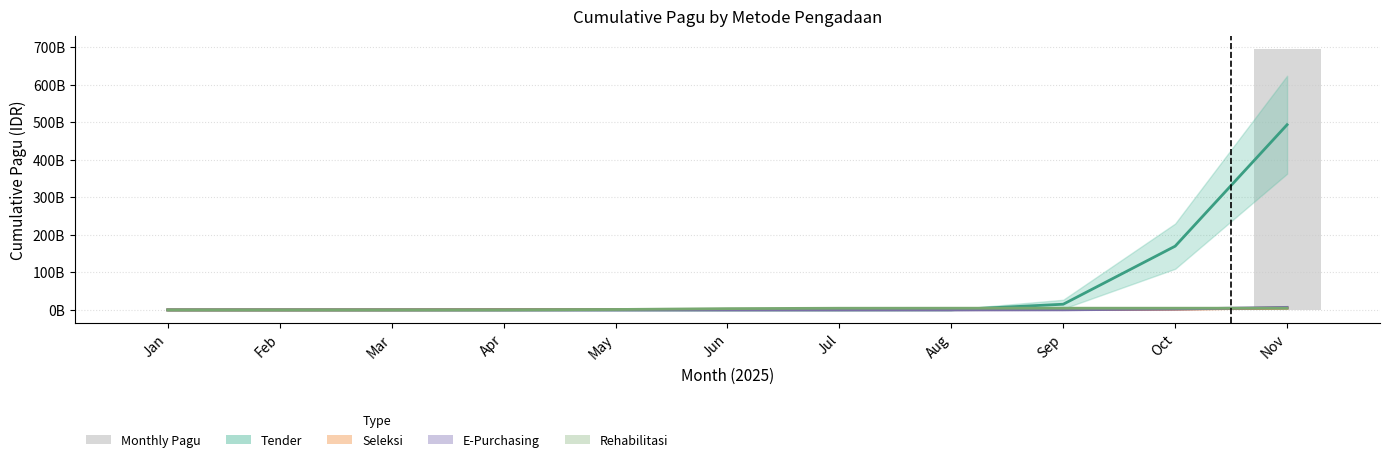

How many data points are above 0?

3